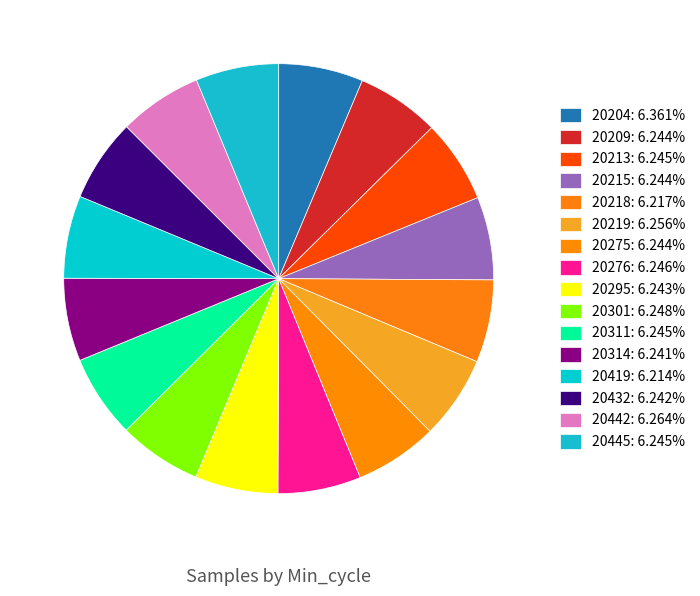

How many slices are in this pie chart?

16